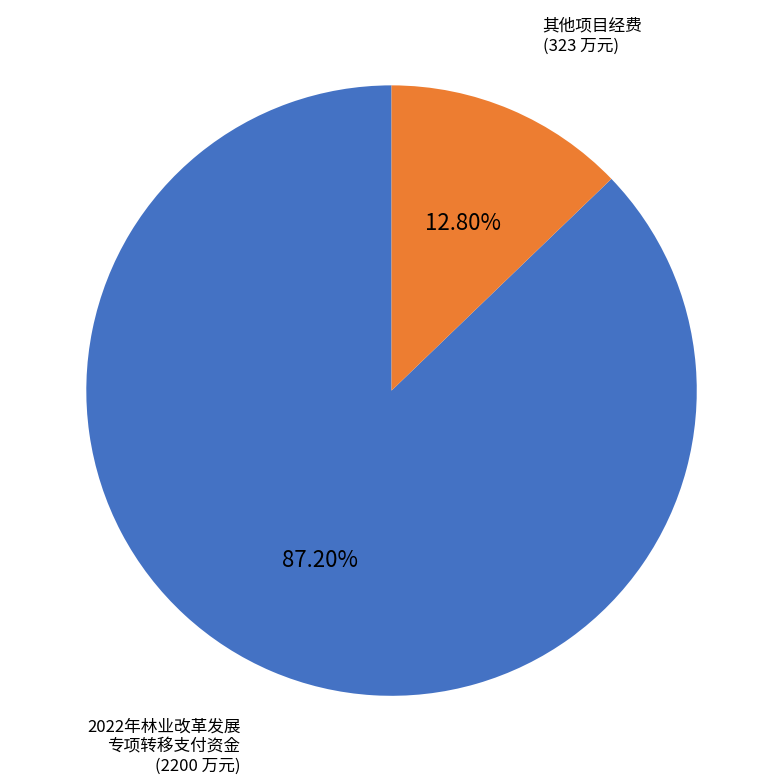

Is there any slice that represents more than half of the pie?

Yes